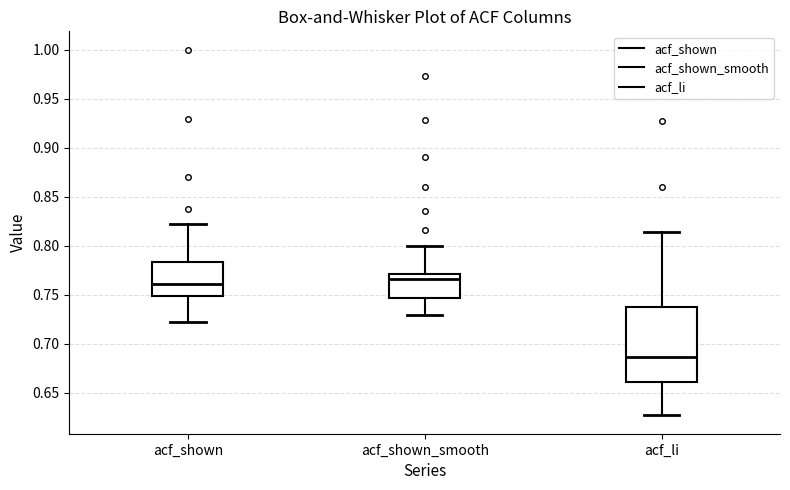

Which box is the tallest, from its lower edge to its upper edge?

acf_li